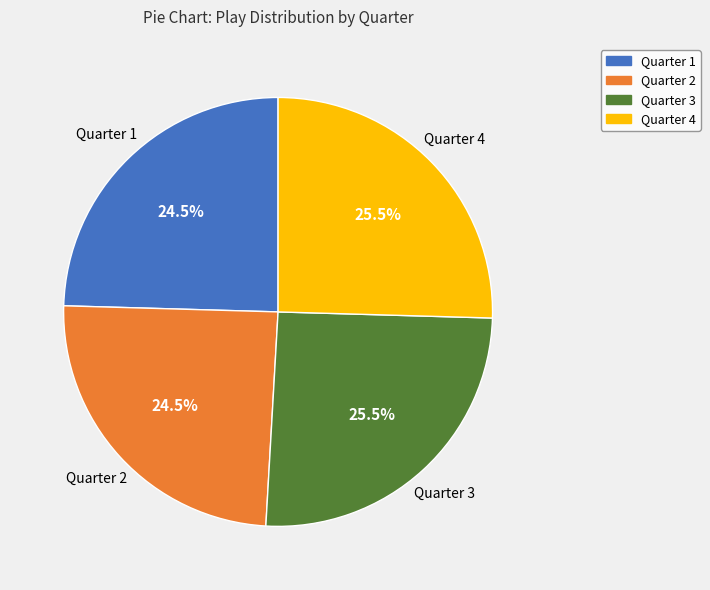

Does Quarter 1 represent more than half of the total?

No